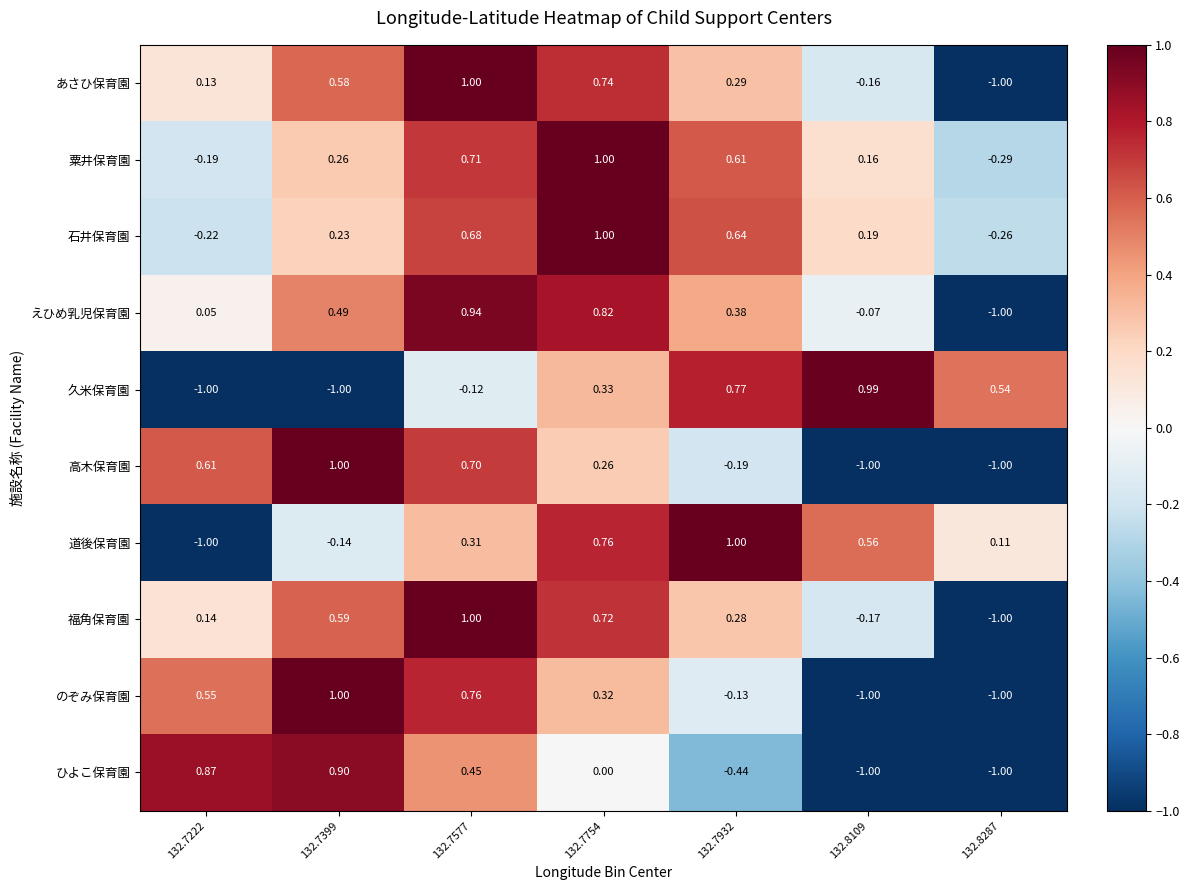

Which series changed the most between 132.7222 and 132.7932?

道後保育園